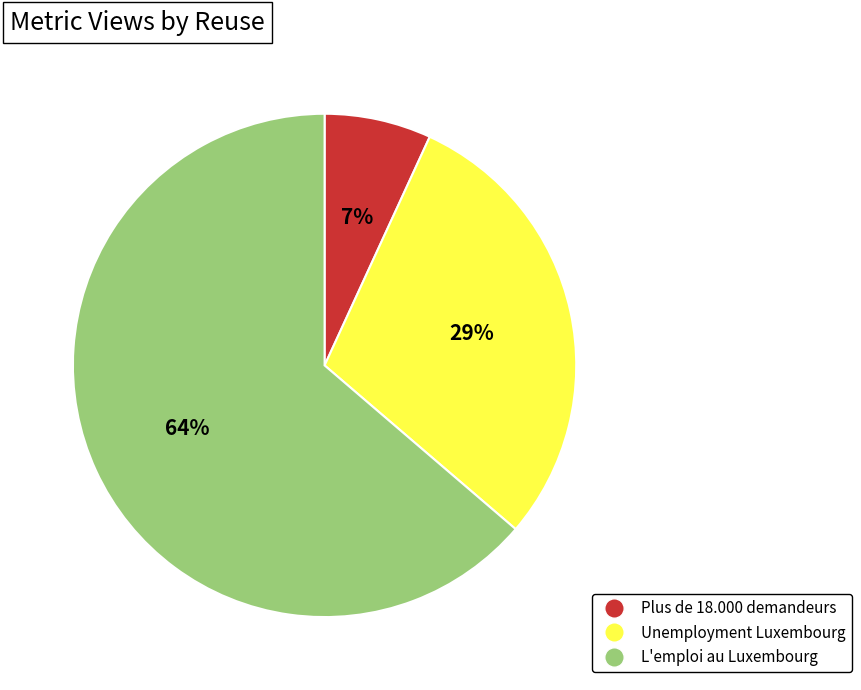

To the nearest percent, what is the difference between the largest and smallest slice percentages?

57%